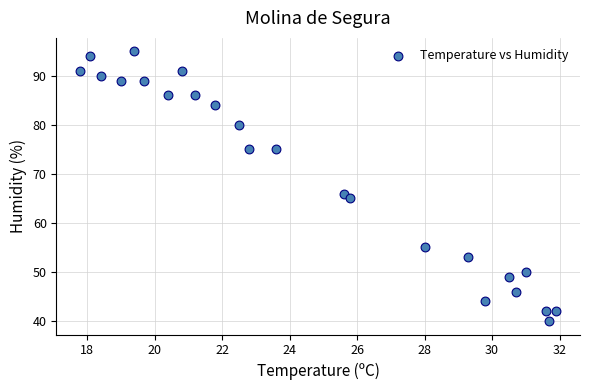

What Y value in the scatter plot is closest to 67?

66